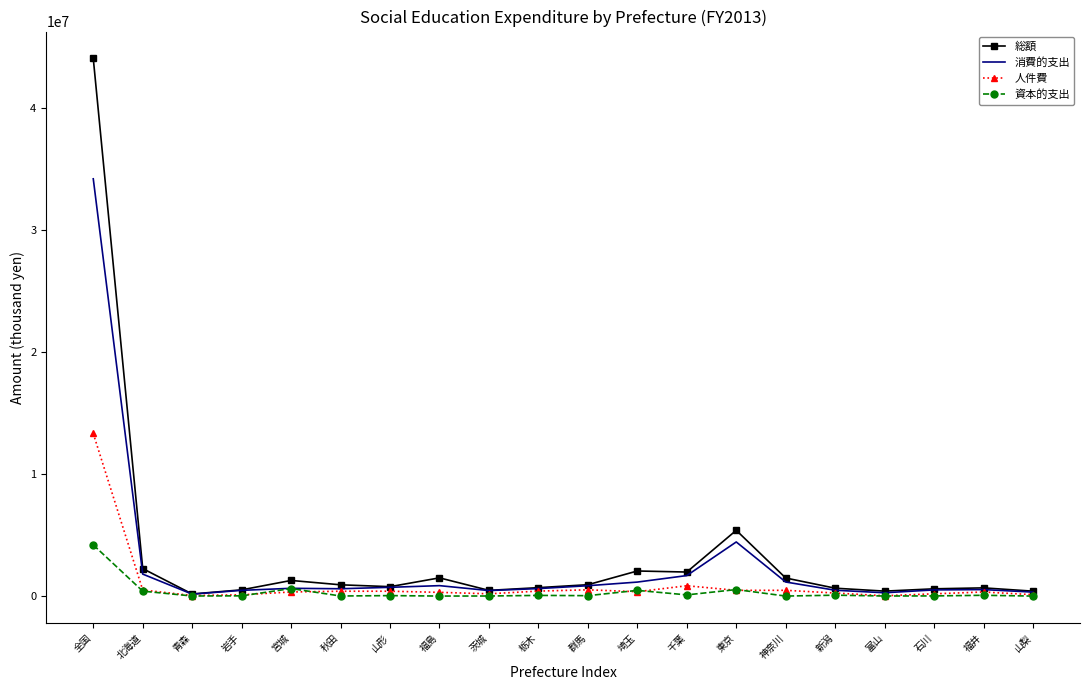

Where is 人件費 nearest to the value 6672972?

千葉